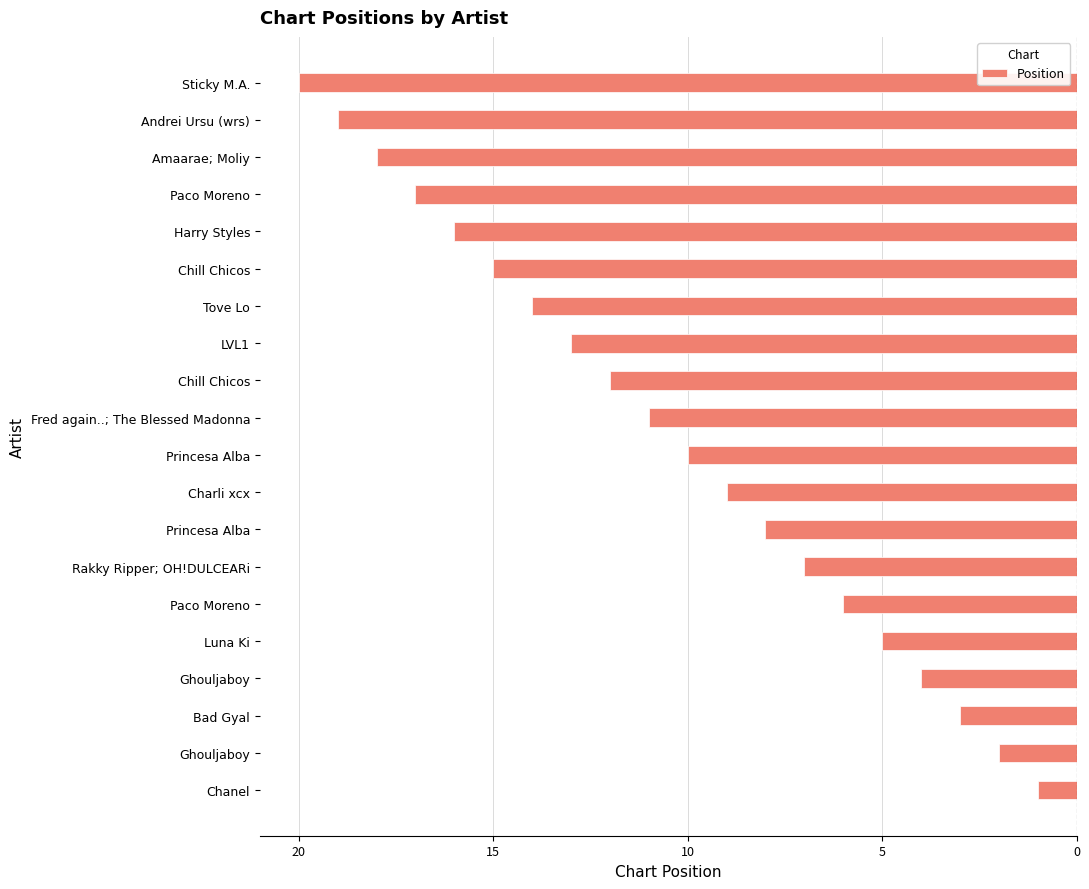

Are the bars horizontal?

Yes